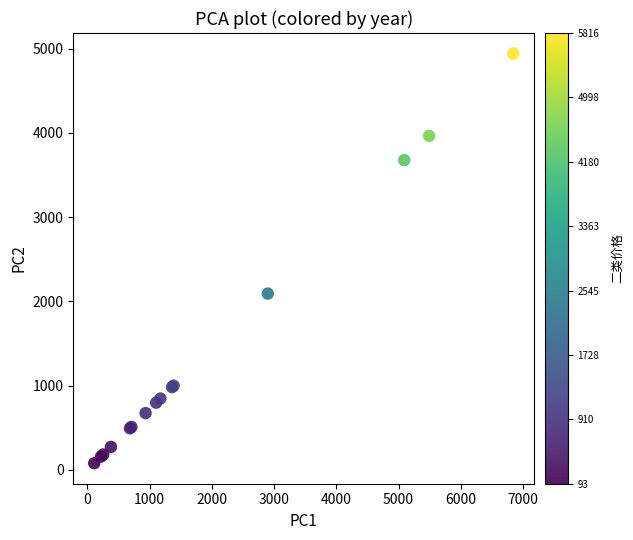

What Y value in the scatter plot is closest to 2511?

2093